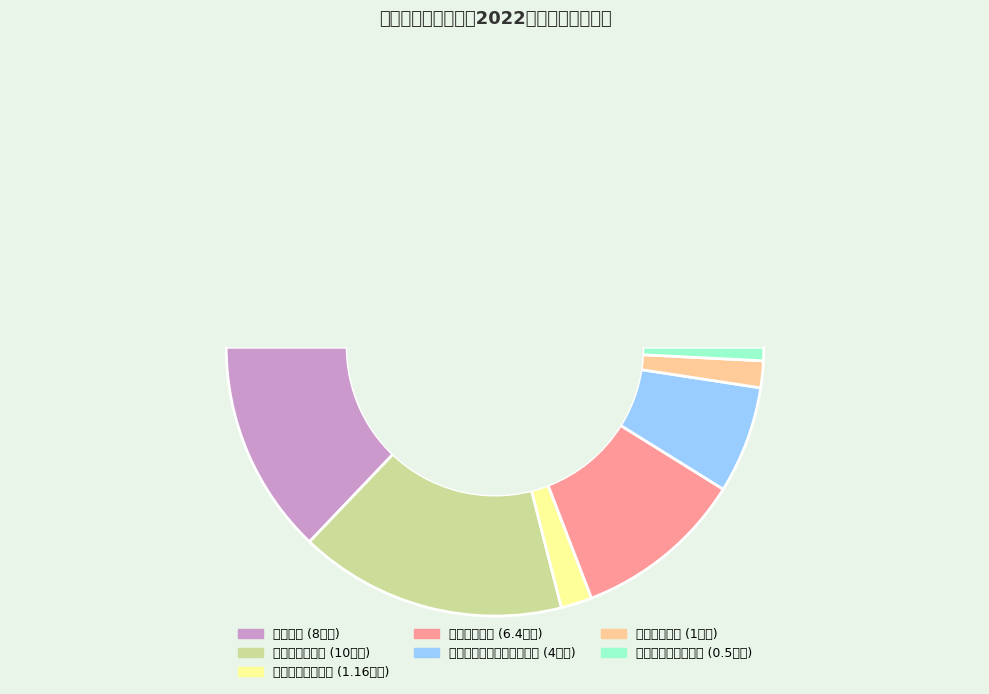

Does any single category account for the majority?

No